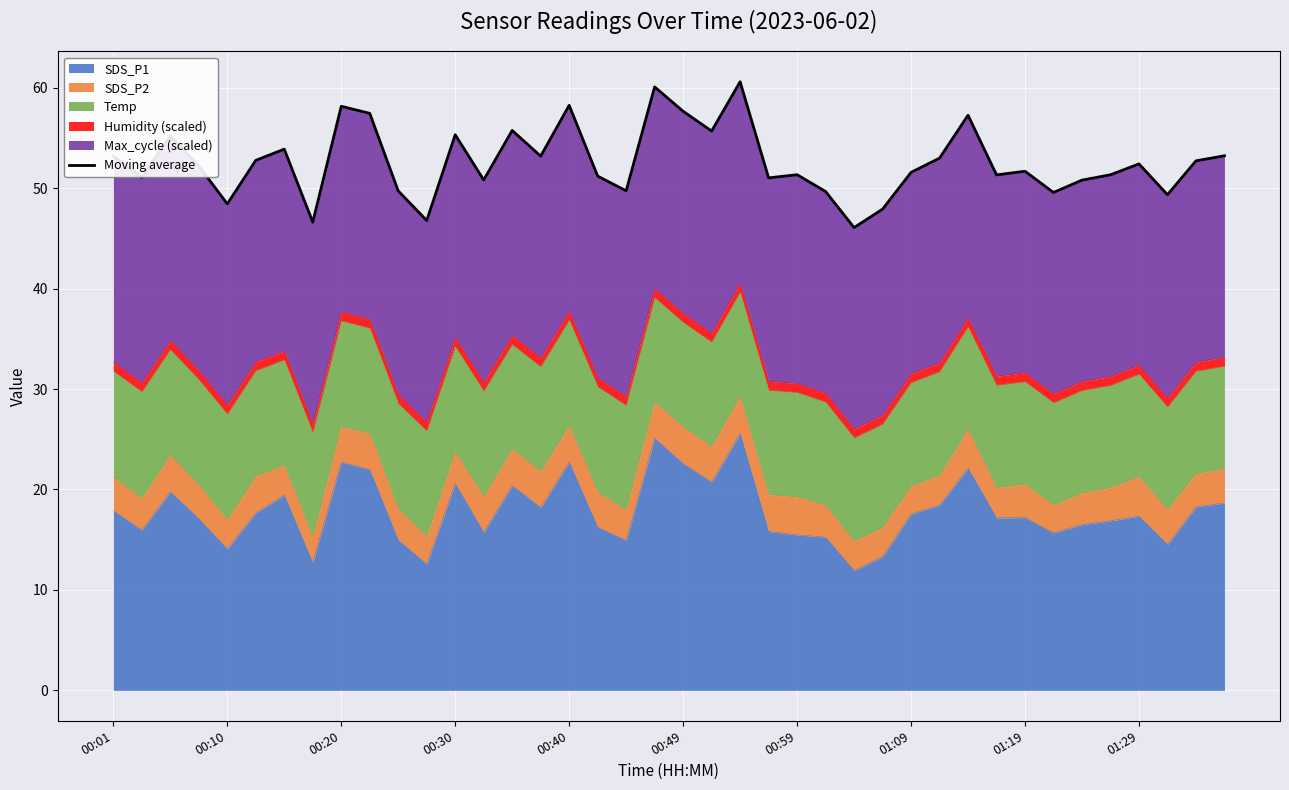

How many interior local valleys (lower than both neighbors) does the data have?

13